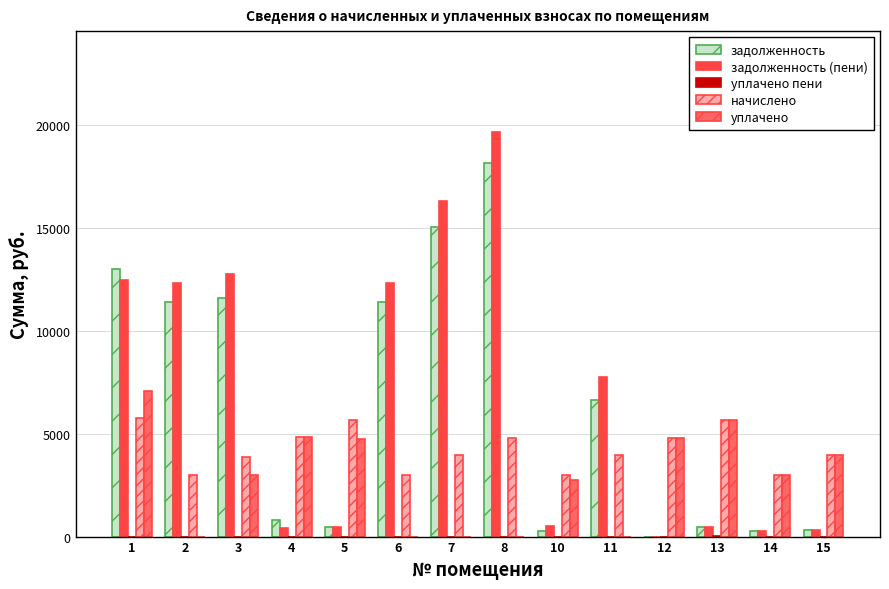

At which label does начислено first exceed 3947?

1